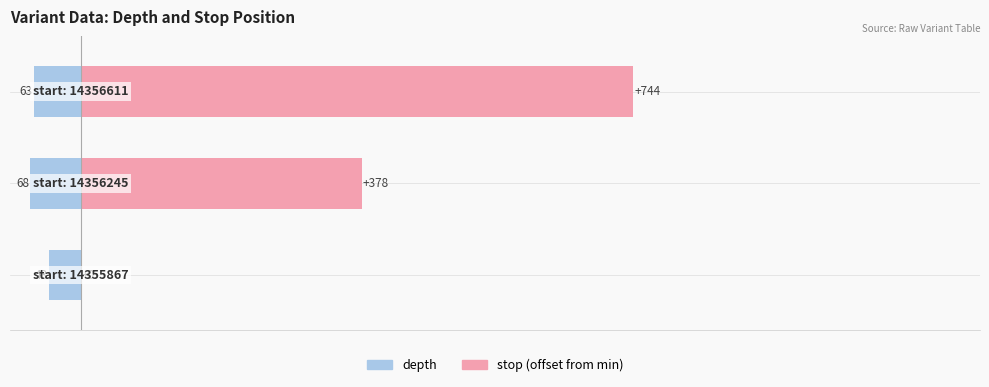

Is it true that depth equals -68 at 0?

True